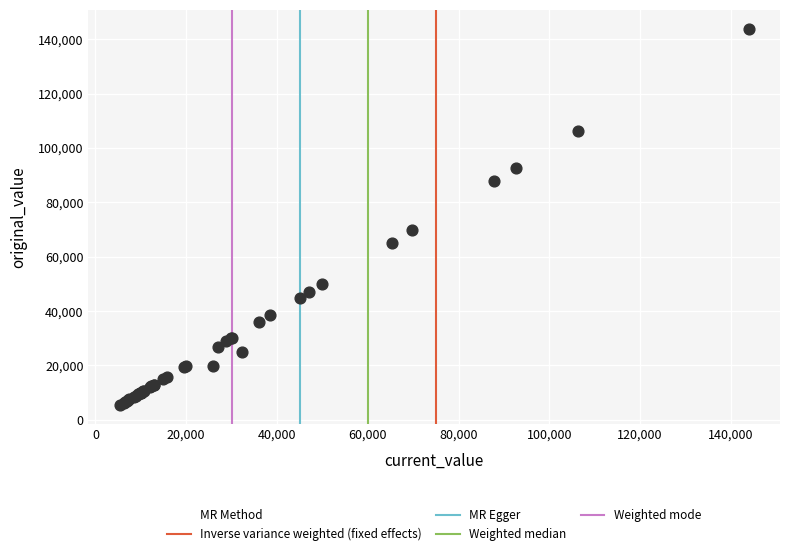

What Y value in the scatter plot is closest to 74650?

69800.0